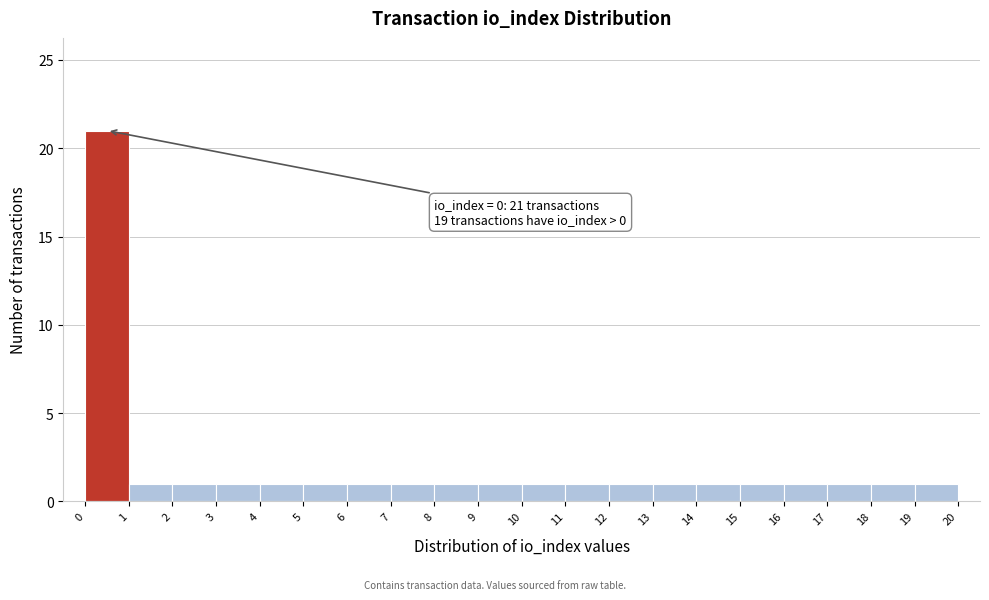

Over which range of the x-axis is the bar tallest?

0 to 1